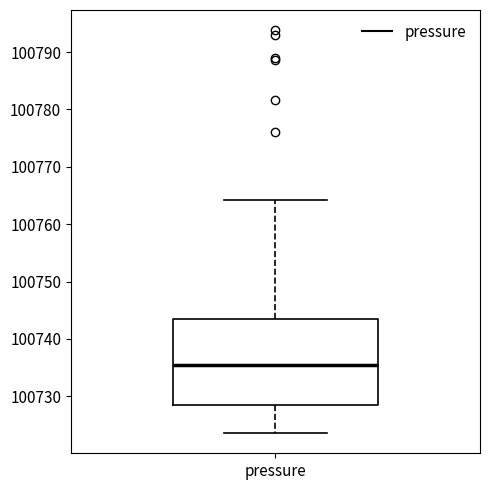

Read this box plot against the y-axis: the position of the median line, the range covered by the box, and the ends of both whiskers. The values are not printed on the chart, so give them approximately, as read against the axis.

median 100736, box 100728 to 100744, whiskers 100724 to 100764